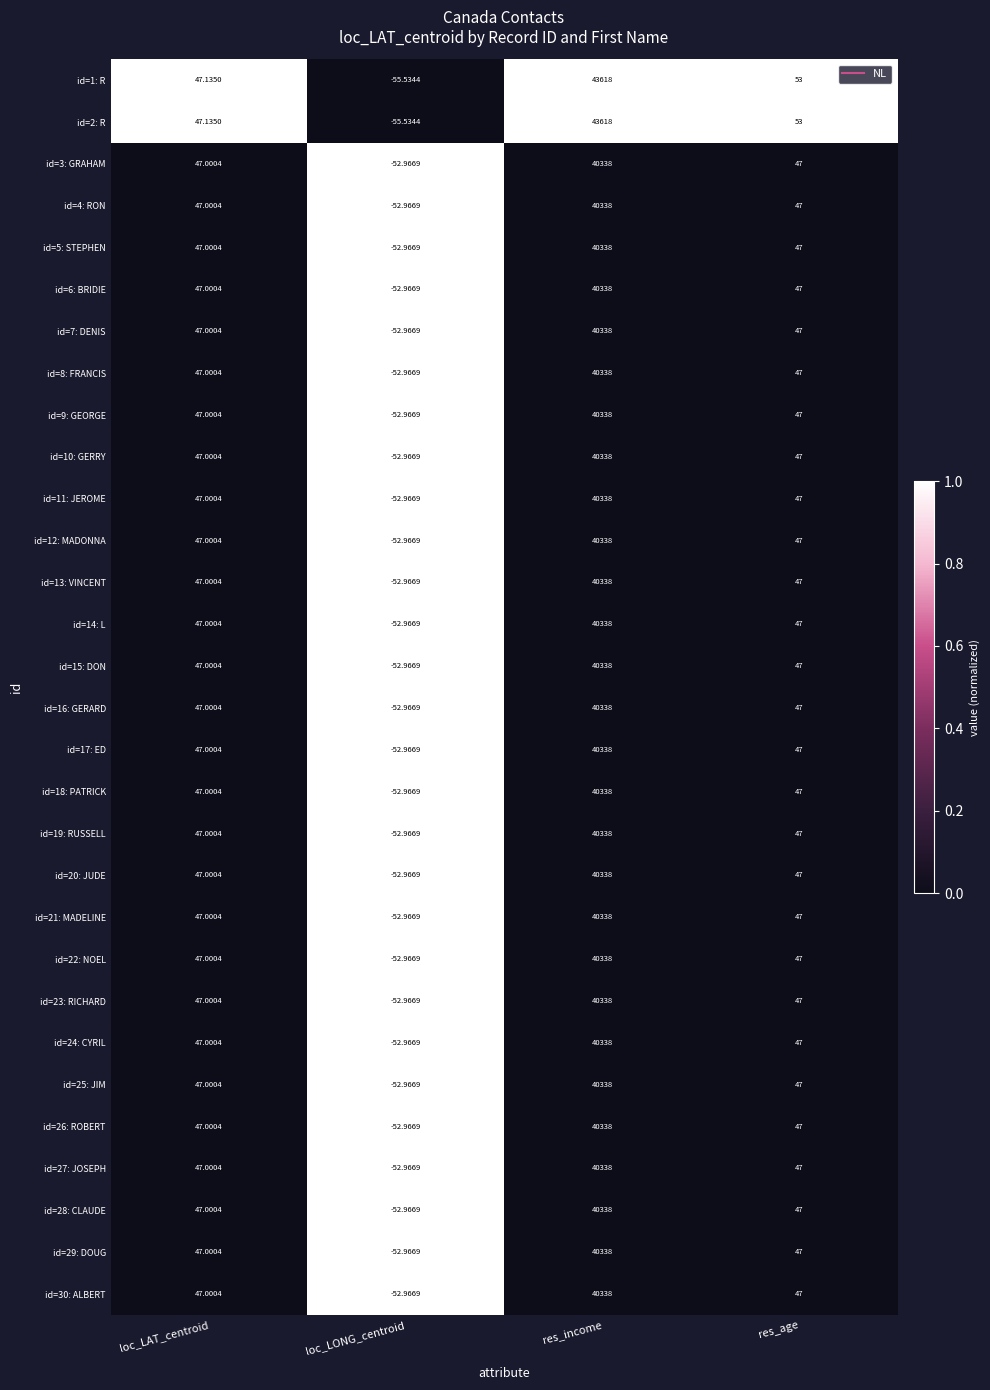

What is the total value across all series at loc_LAT_centroid?

1410.3